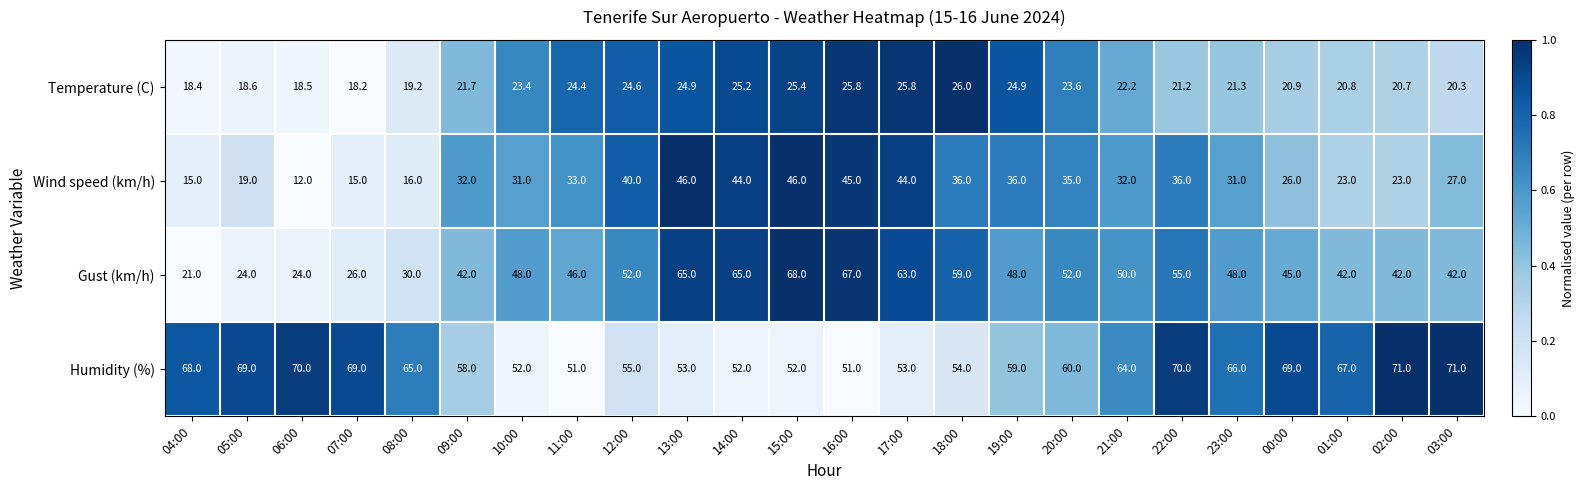

What is the maximum value shown in the chart?

71.0